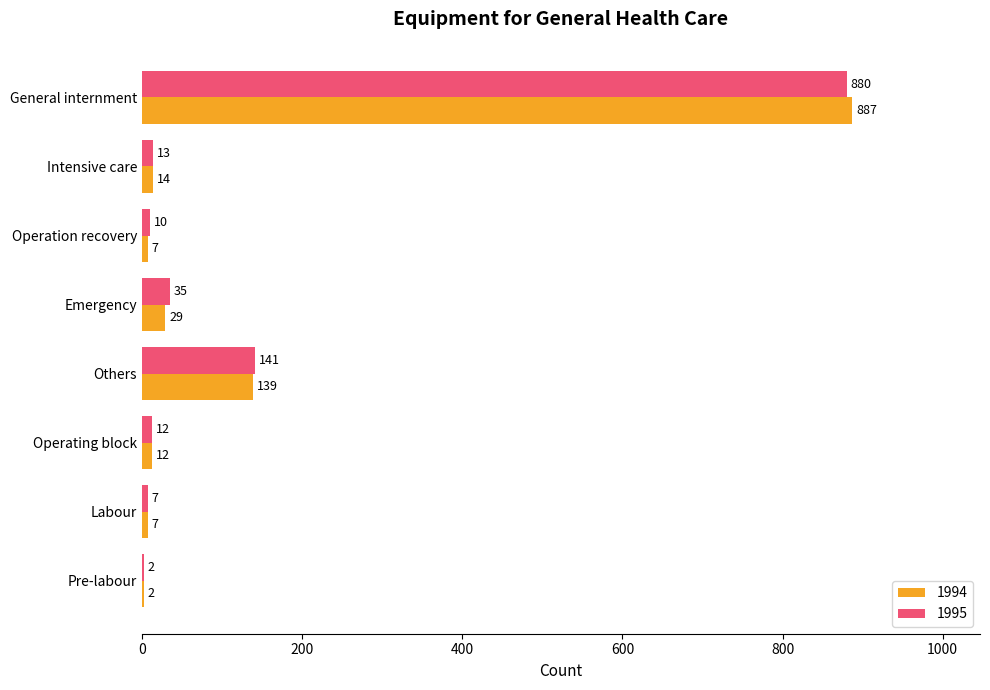

What is the approximate value of 1995 at General internment, to the nearest 10?

880